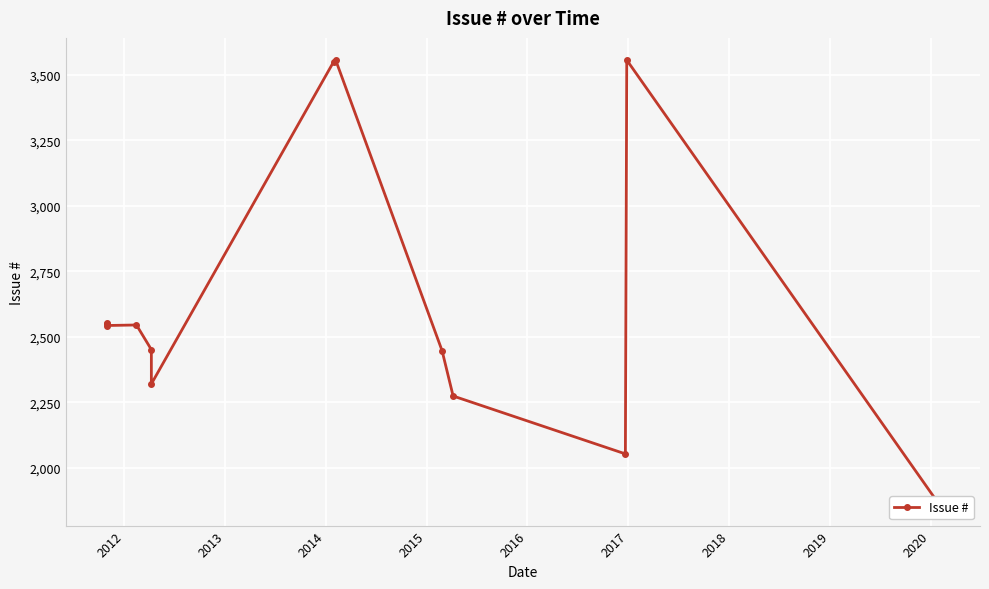

How many values exceed 2543?

6